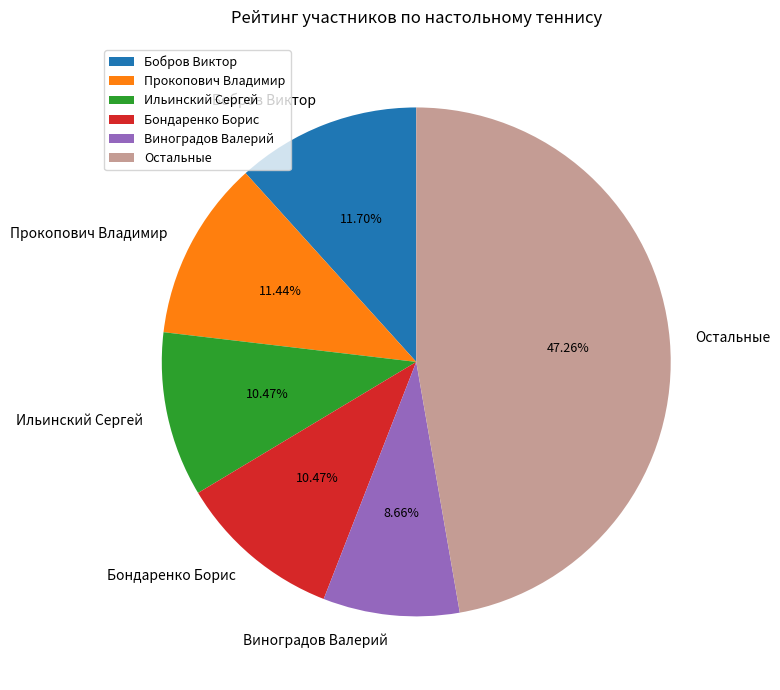

Which category has the biggest portion of the pie?

Остальные